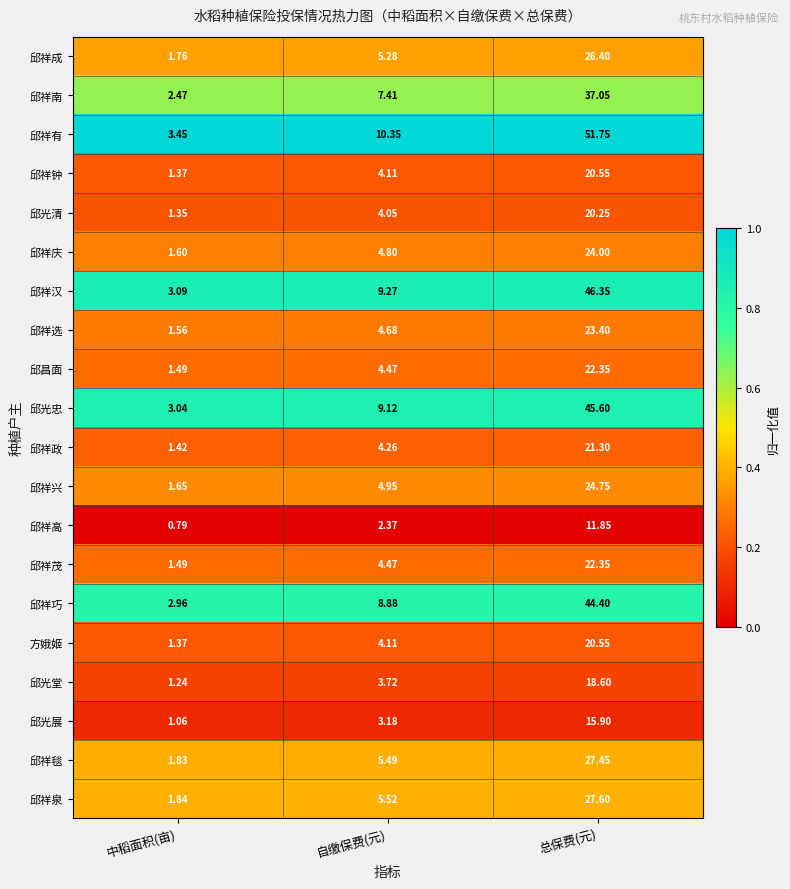

Where is 邱祥汉 nearest to the value 24?

自缴保费(元)